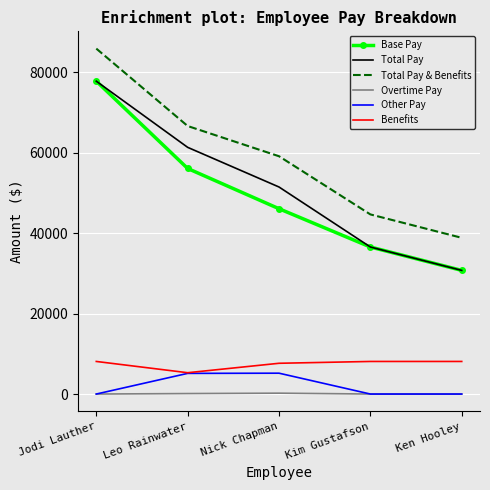

The Total Pay & Benefits series shows 16765.8 at Ken Hooley. True or false?

False